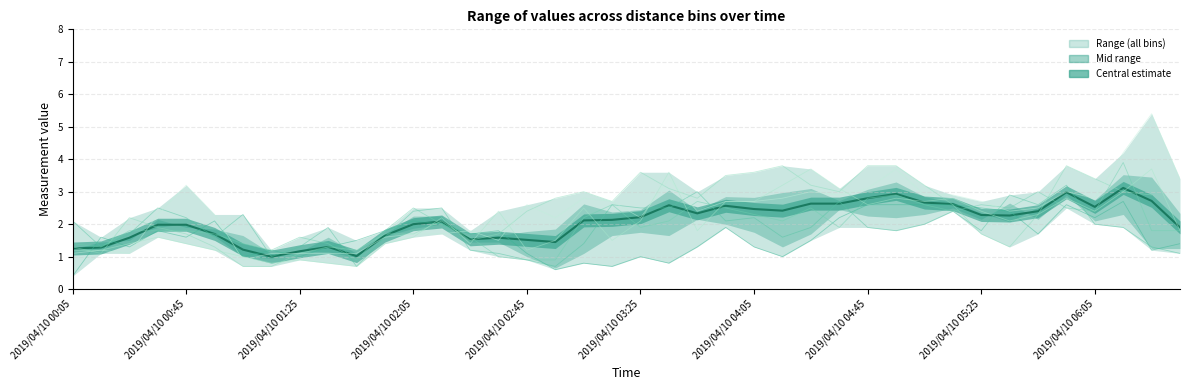

What is the sum of the values at 30 and 34?

5.1